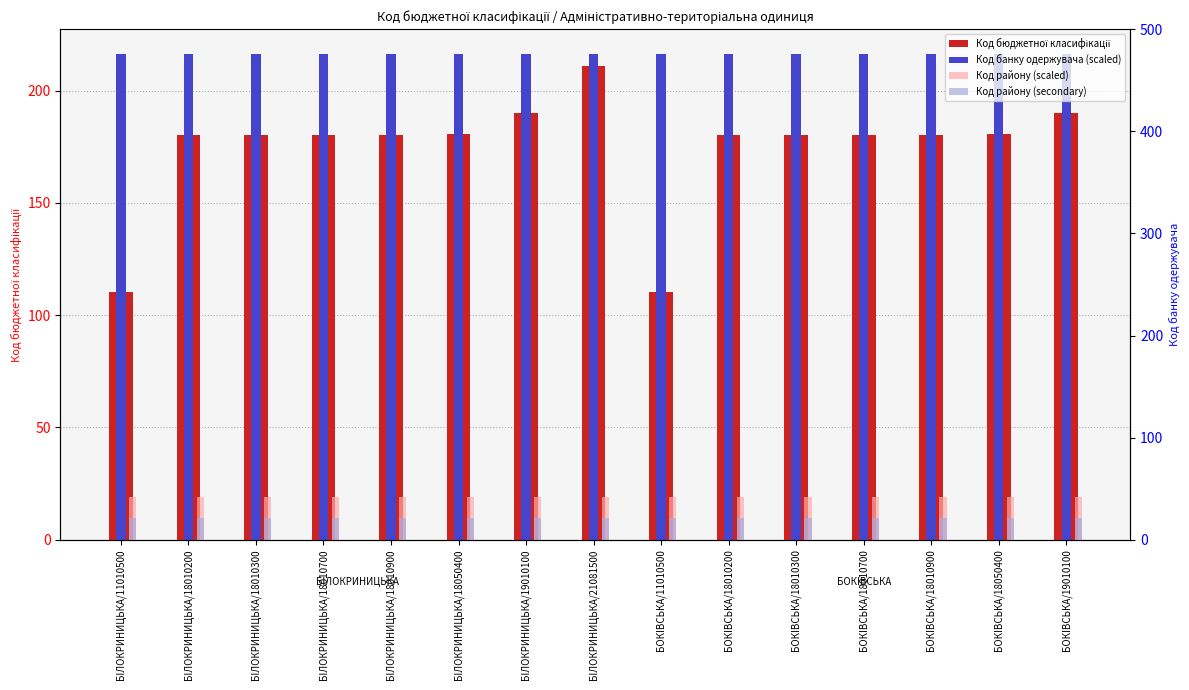

At how many categories does at least one series exceed 207?

15